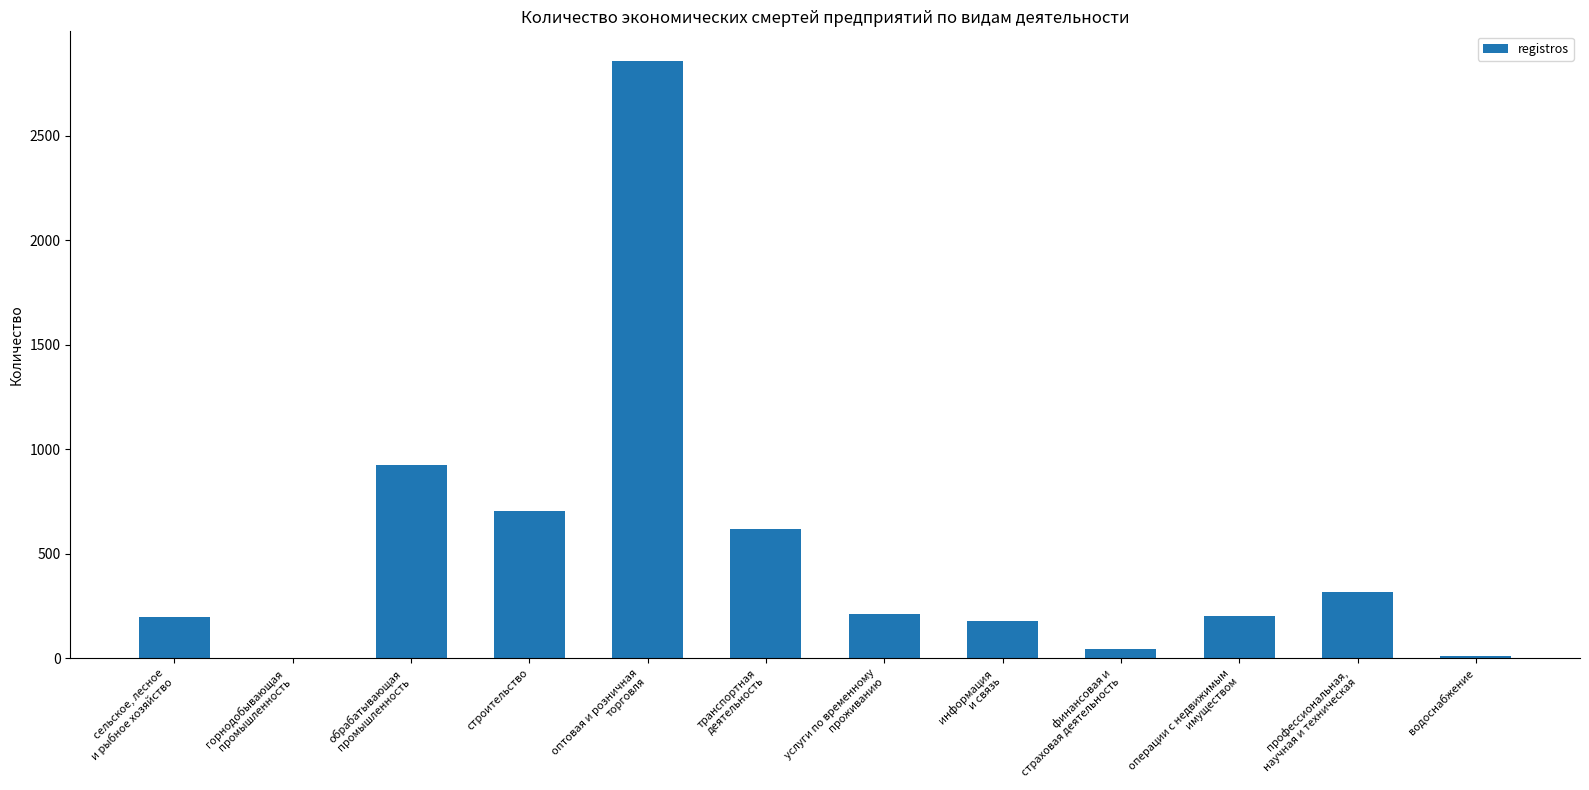

True or false: the data shows 145 at строительство.

False